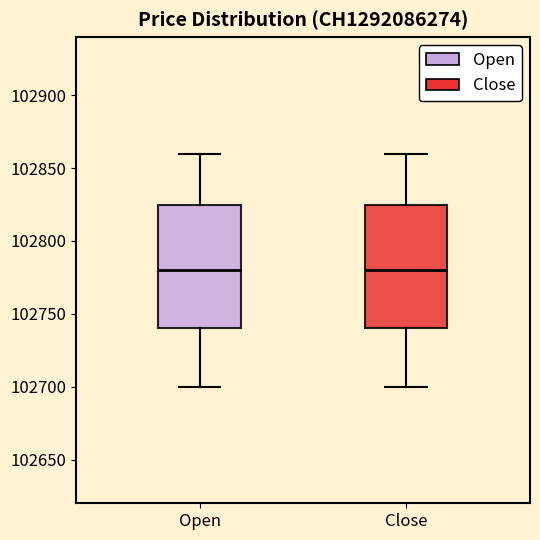

Reading left to right, read every box against the y-axis: the position of its median line, the range the box covers, and the ends of its whiskers. The values are not printed on the chart, so give them approximately, as read against the axis.

Open: median 102780, box 102740 to 102825, whiskers 102700 to 102860
Close: median 102780, box 102740 to 102825, whiskers 102700 to 102860